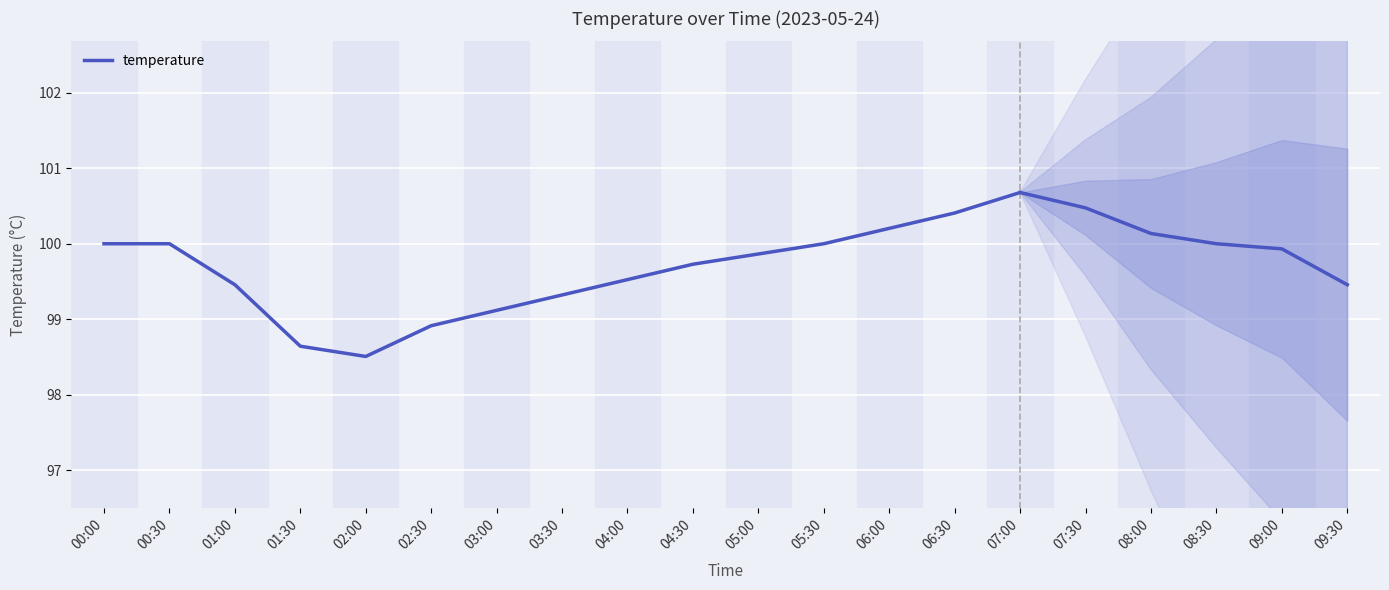

What is the value of the 10th point from the left?

99.7